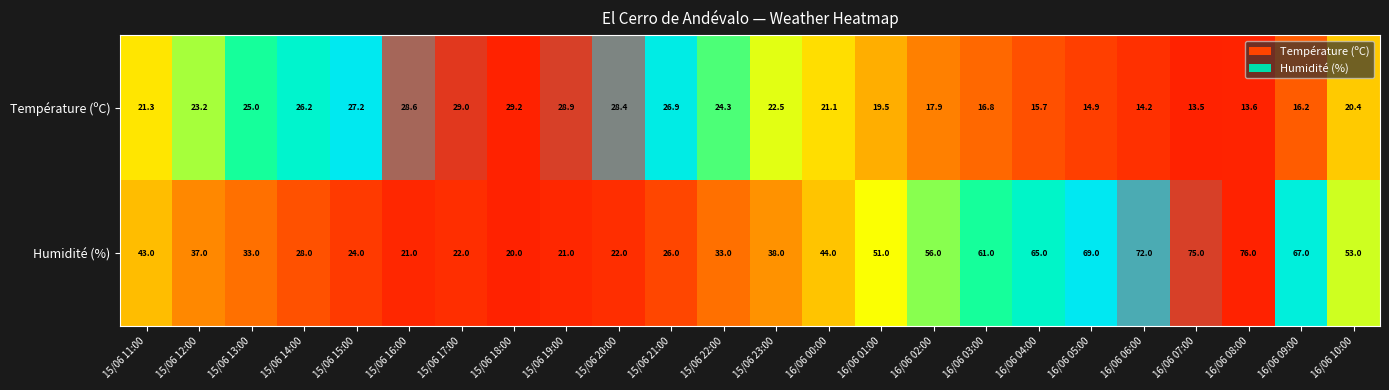

Where is Humidité (%) nearest to the value 48?

16/06 01:00